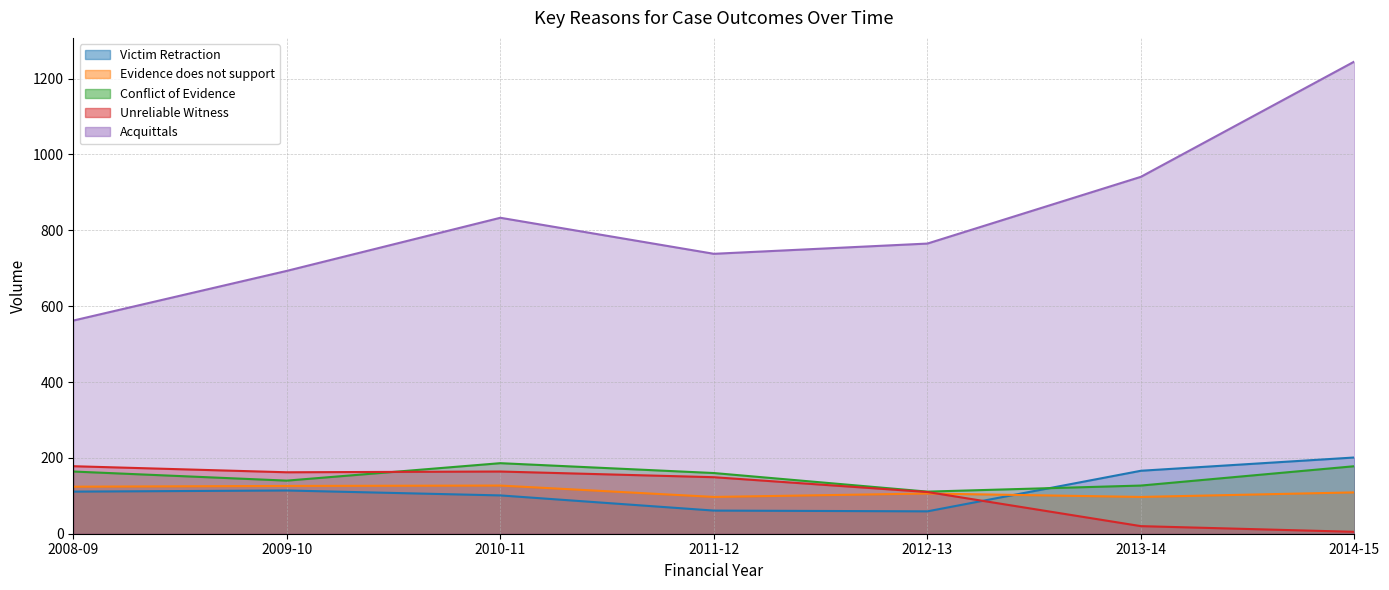

Where is the first local minimum for Evidence does not support?

2011-12